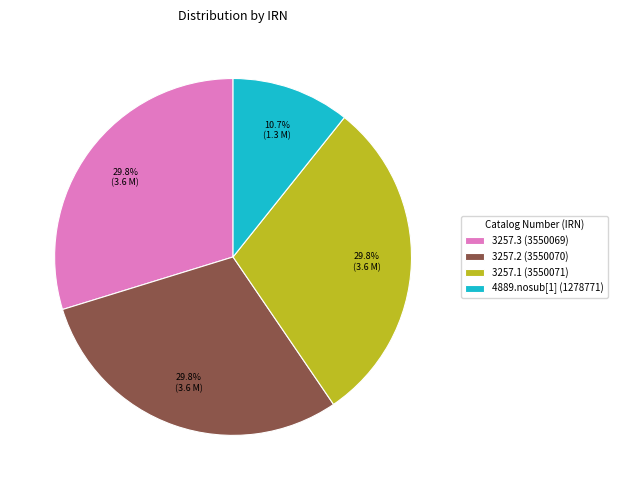

To the nearest percent, what is the average slice percentage?

25%